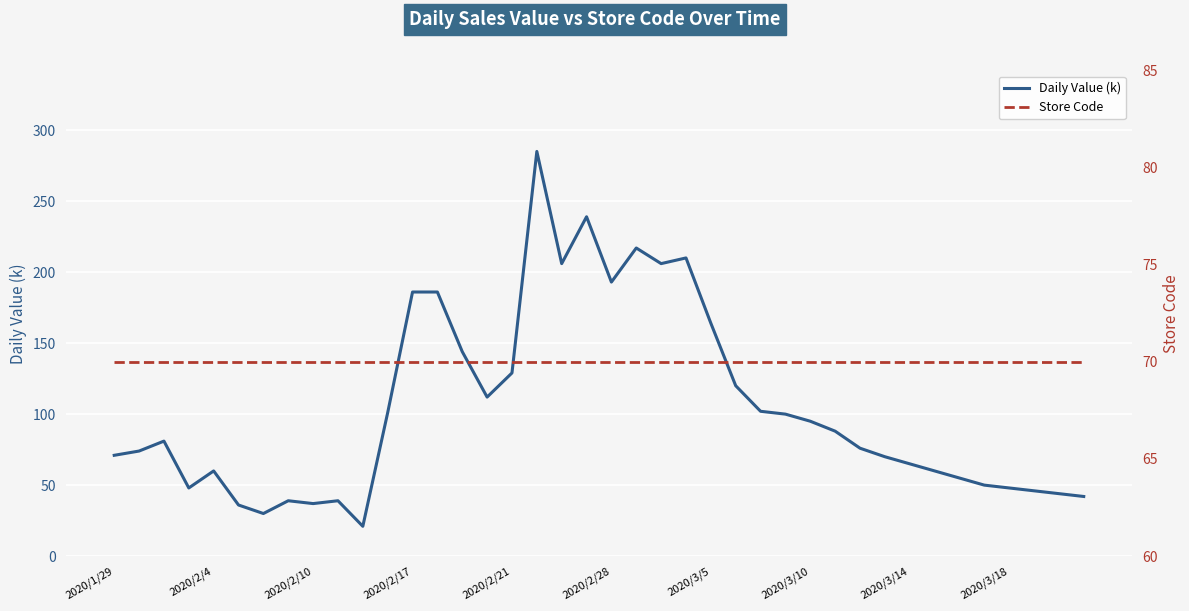

True or false: Daily Value (k) has more than 1 interior local peaks.

True